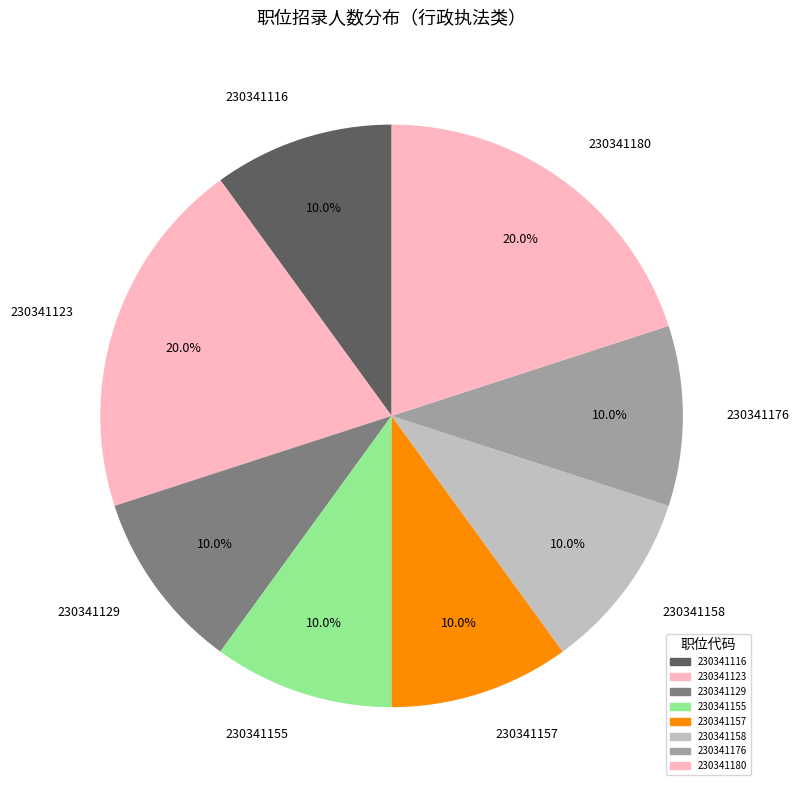

What percentage do 230341176 and 230341116 together represent?

20.0%